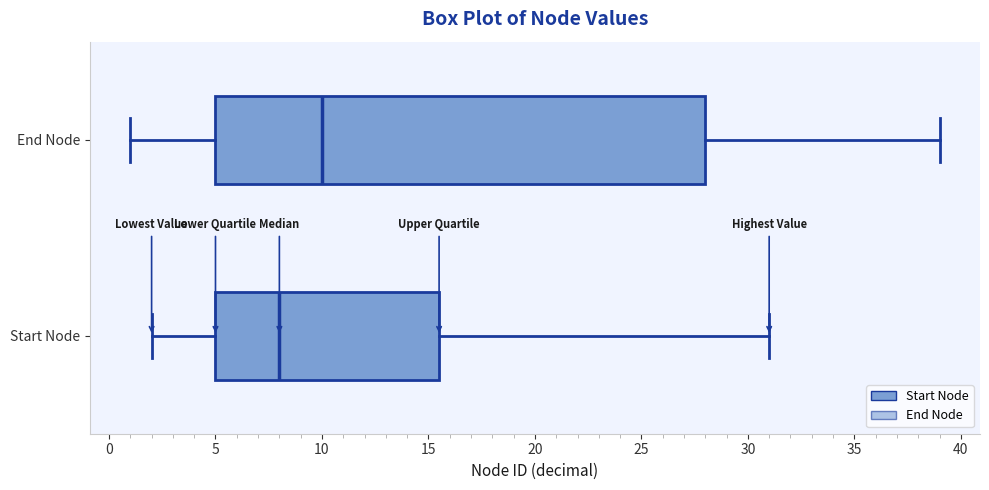

Which box has the furthest to the right median line?

End Node